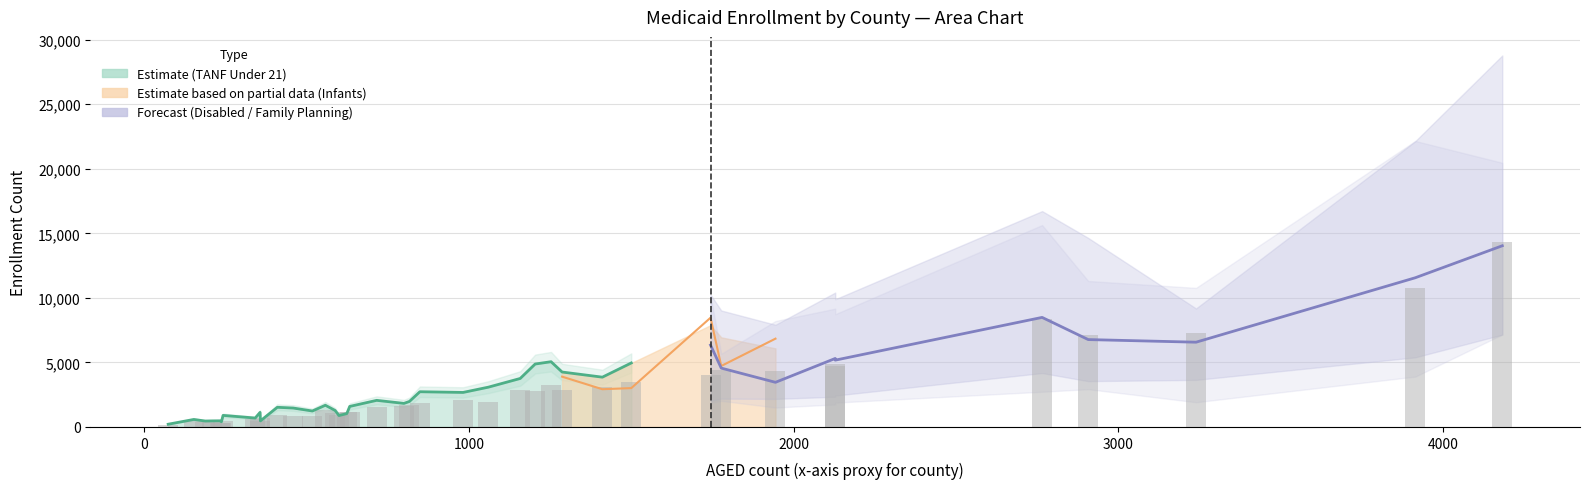

What is the value of the 30th bar from the left?

3456